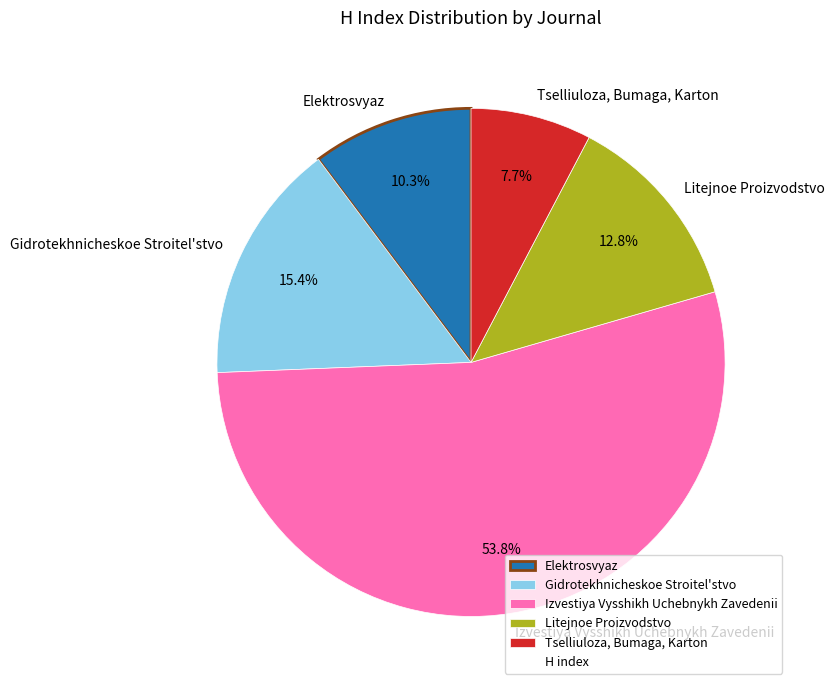

What is the ratio of the value at Litejnoe Proizvodstvo to the value at Tselliuloza, Bumaga, Karton?

1.7